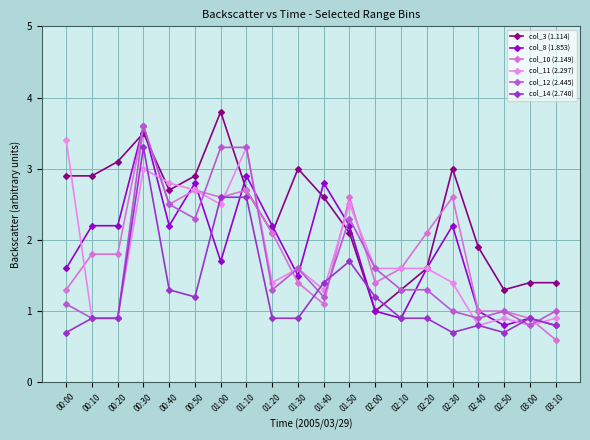

What is the label of the 15th point from the right?

00:50